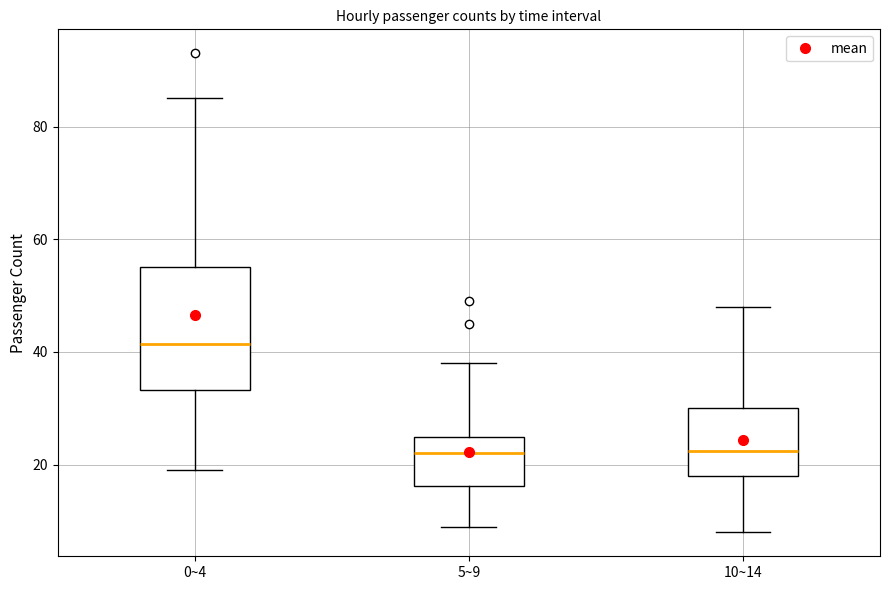

Where does the upper whisker of the box for 0~4 end on the y-axis? The values are not printed on the chart, so give them approximately, as read against the axis.

86